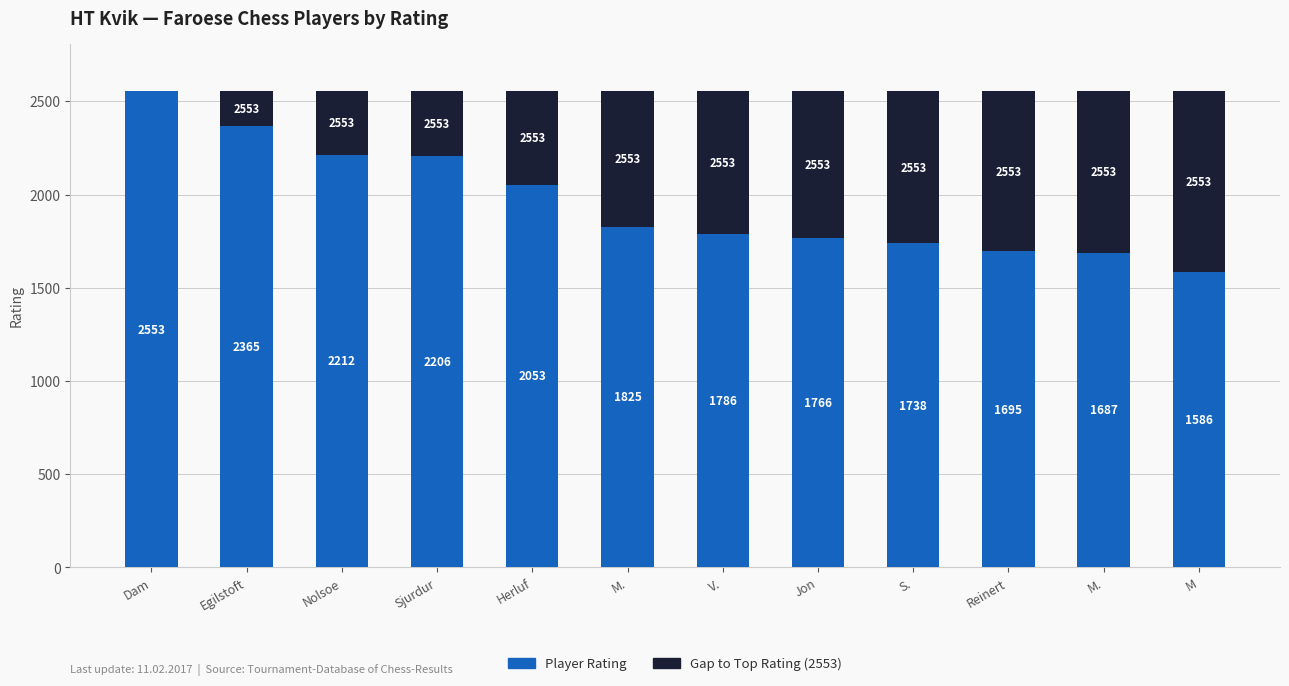

Count the number of data series in this chart.

2